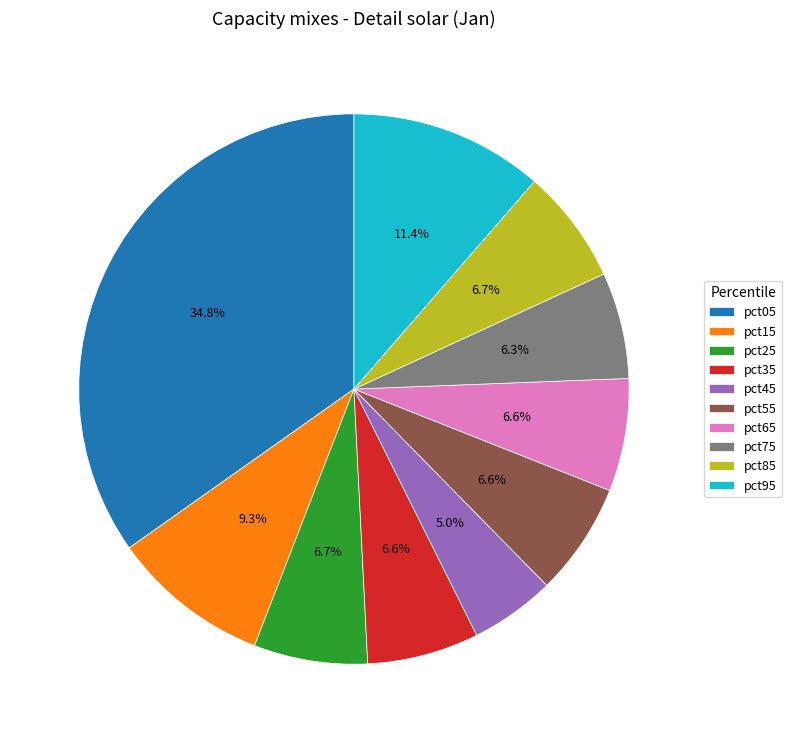

True or false: pct05 accounts for 43% of the total.

False